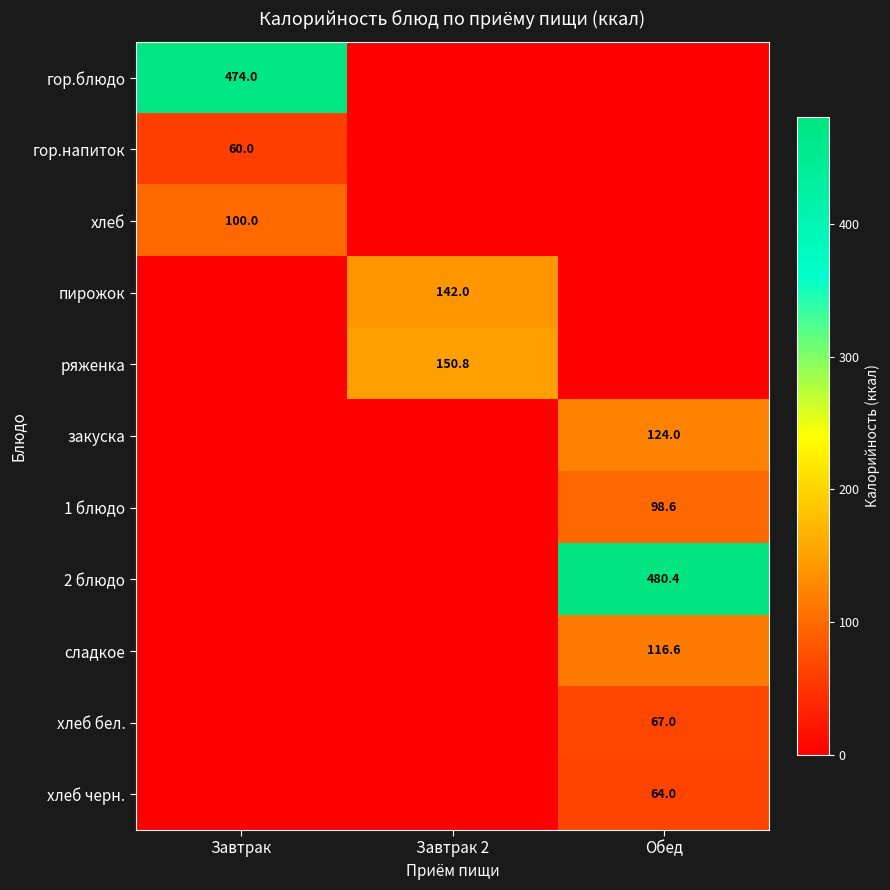

Between Завтрак and Завтрак 2, which is larger?

Завтрак